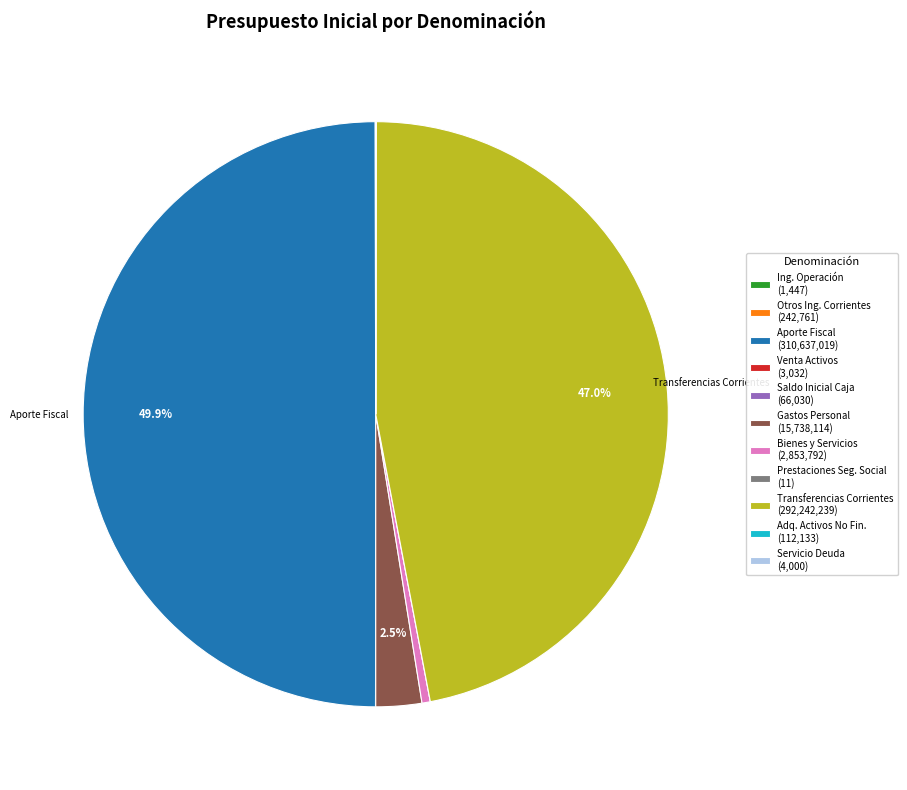

Does Bienes y Servicios (2,853,792) represent more than half of the total?

No